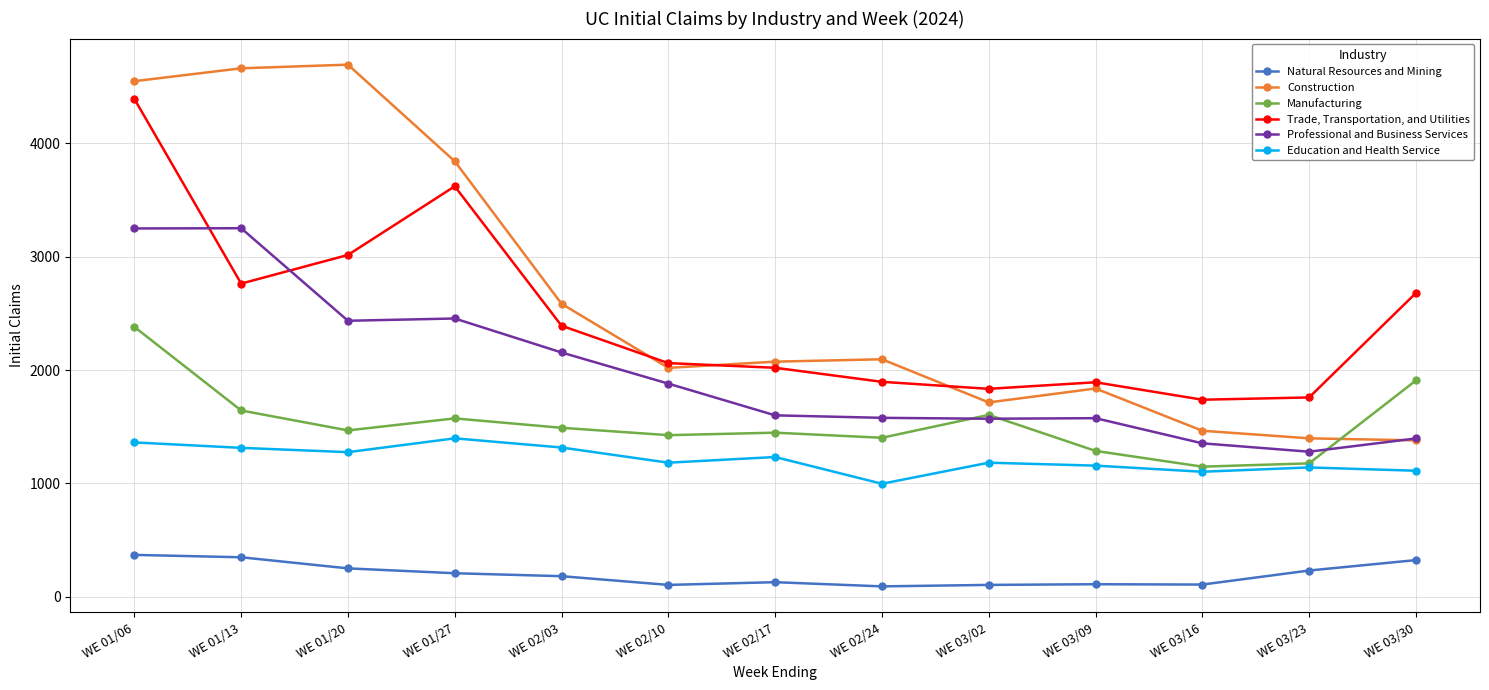

What is the label of the 9th point from the right?

WE 02/03